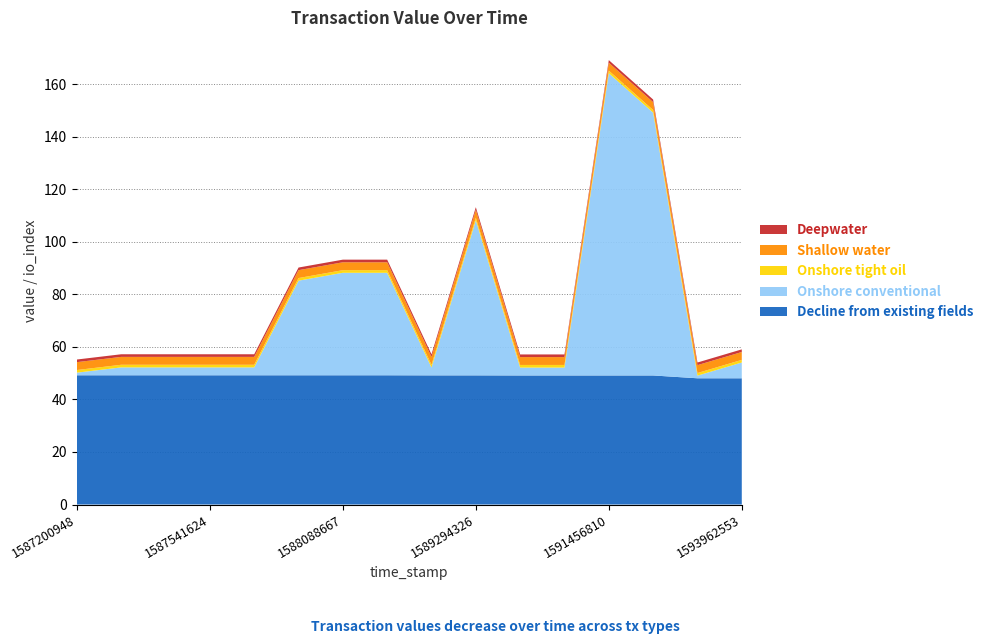

Reading left to right, what are all the values shown in this chart?

Decline from existing fields: 49.2	49.2	49.2	49.2	49.2	49.2	49.2	49.2	49.1	49.1	49.1	49.1	49.1	49.1	48.0	48.0
Onshore conventional: 1.0	3.0	3.0	3.0	3.0	36.0	39.0	39.0	3.0	59.0	3.0	3.0	115.0	100.0	1.0	6.0
Onshore tight oil: 1.0	1.0	1.0	1.0	1.0	1.0	1.0	1.0	1.0	1.0	1.0	1.0	1.0	1.0	1.0	1.0
Shallow water: 3.0	3.0	3.0	3.0	3.0	3.0	3.0	3.0	3.0	3.0	3.0	3.0	3.0	3.0	3.0	3.0
Deepwater: 1.0	1.0	1.0	1.0	1.0	1.0	1.0	1.0	1.0	1.0	1.0	1.0	1.0	1.0	1.0	1.0